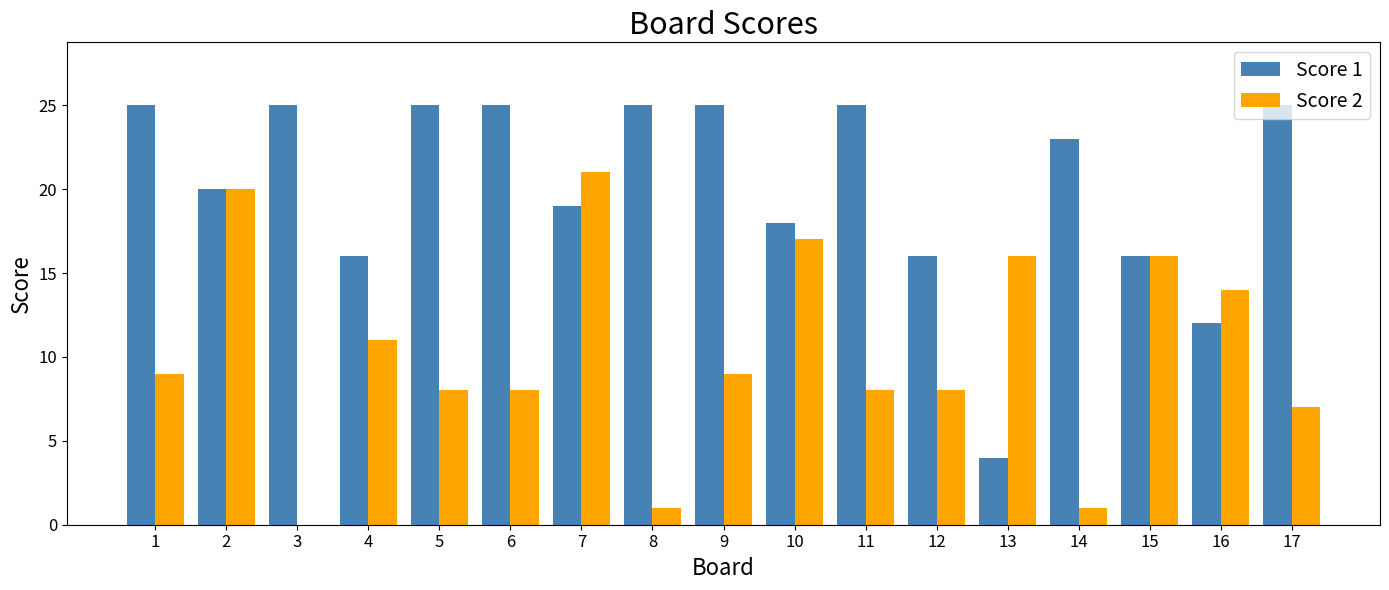

Count the number of categories in the chart.

17